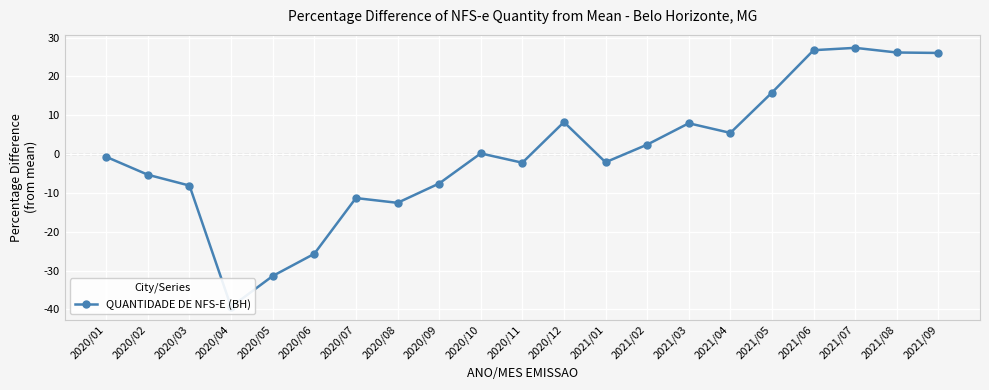

Where is the first local maximum?

2020/07